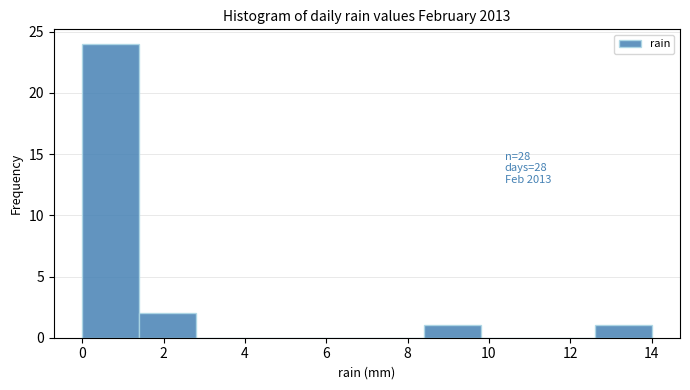

Over which range of the x-axis is the bar tallest?

0.0 to 1.4